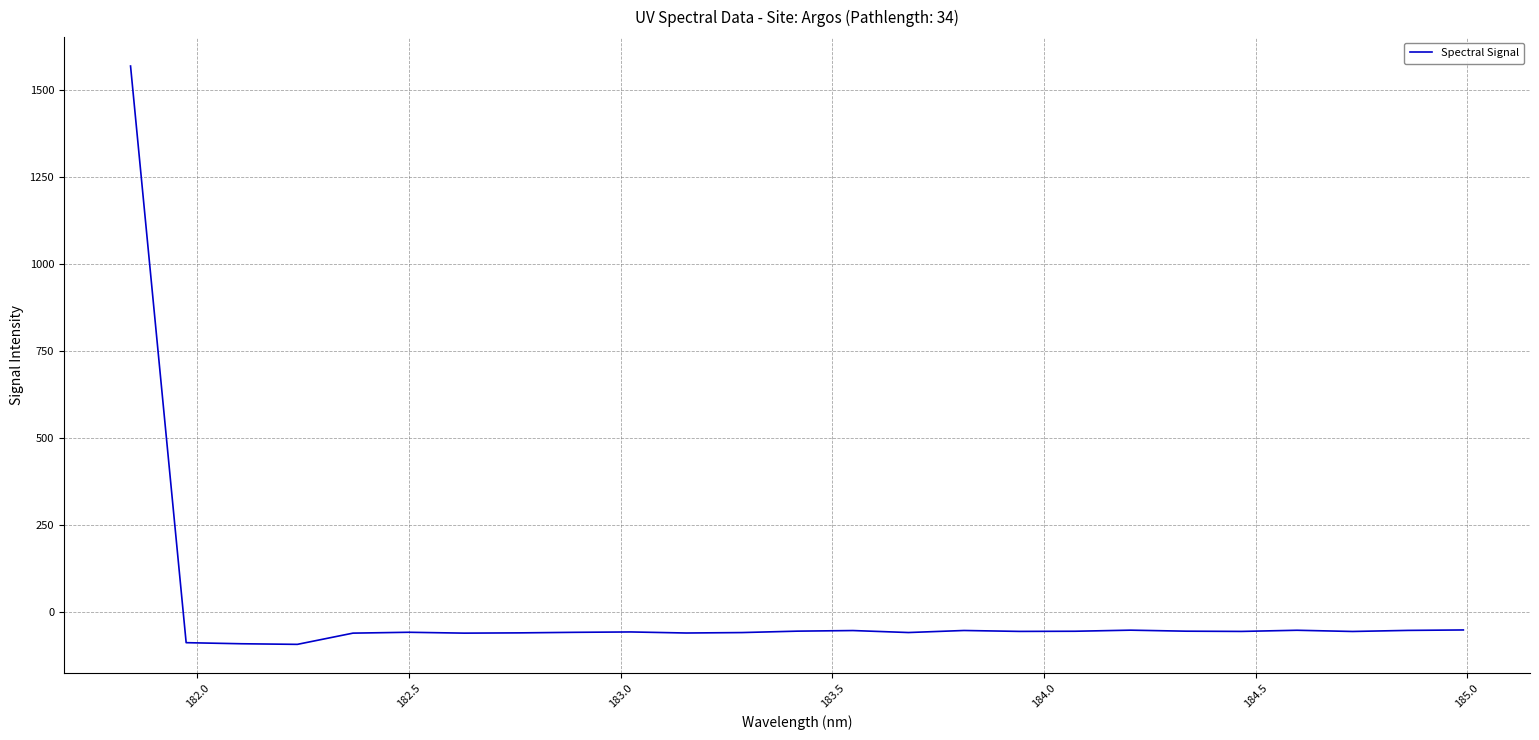

What is the difference between the maximum and minimum values?

1664.3